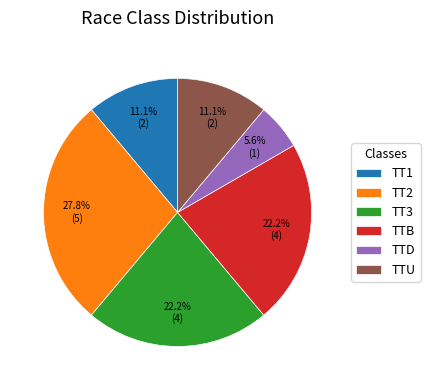

Combined, do TTU and TTB account for over 50%?

No